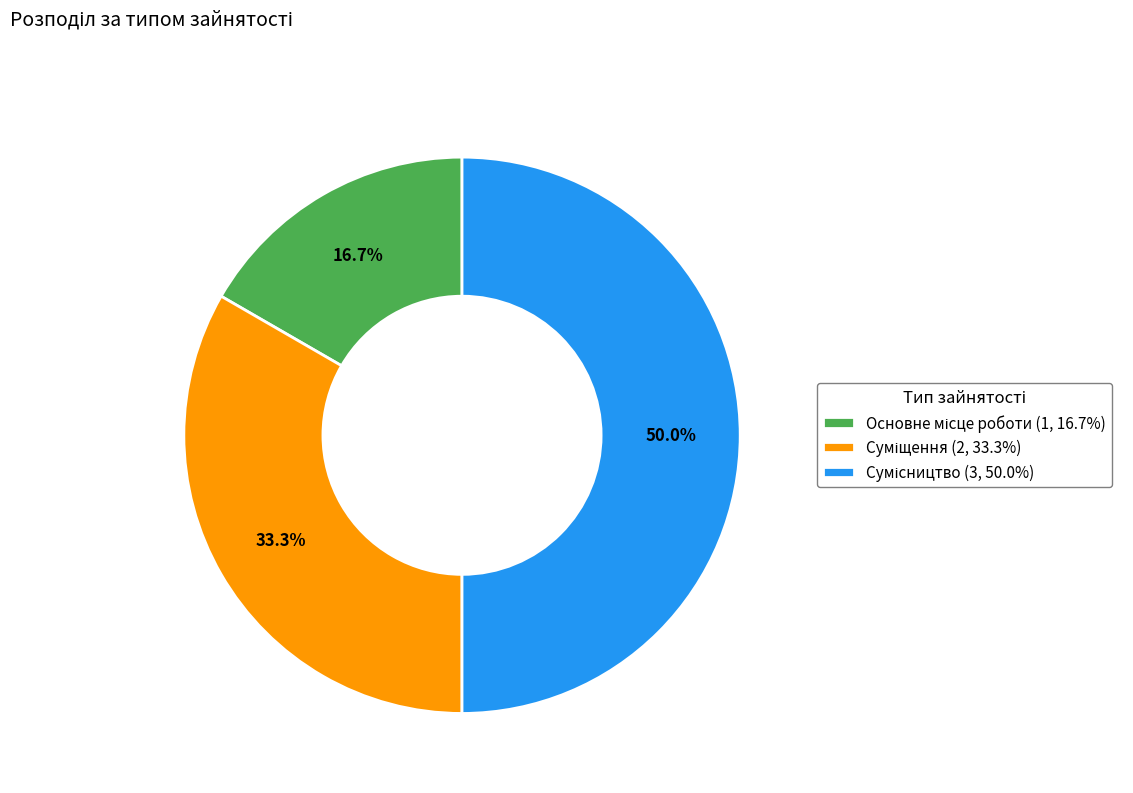

What percentage is the Сумісництво slice, to the nearest percent?

50%